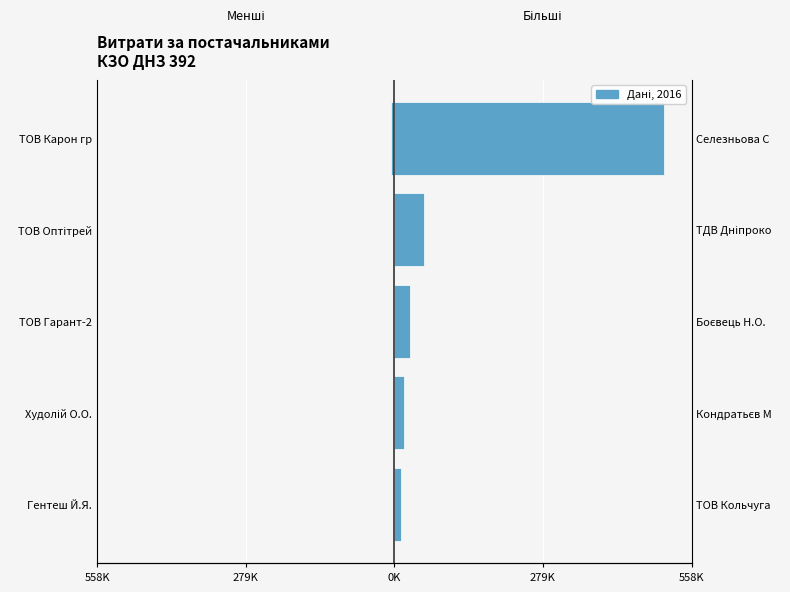

How many groups of bars are there?

5